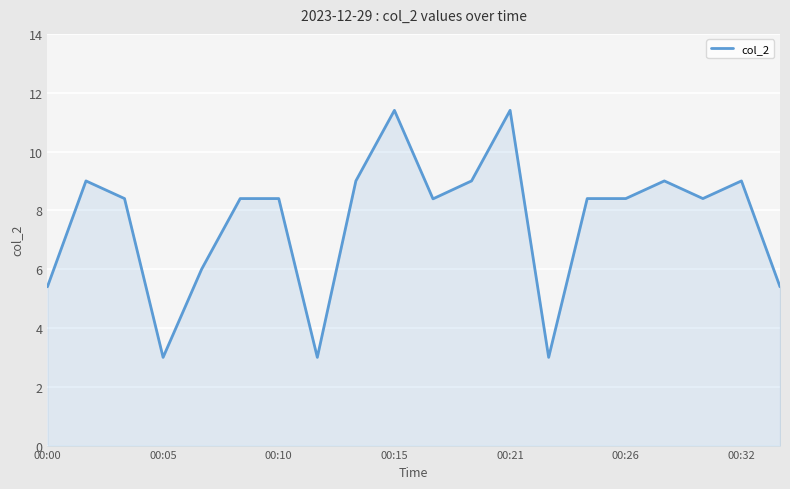

What is the maximum value shown in the chart?

11.4